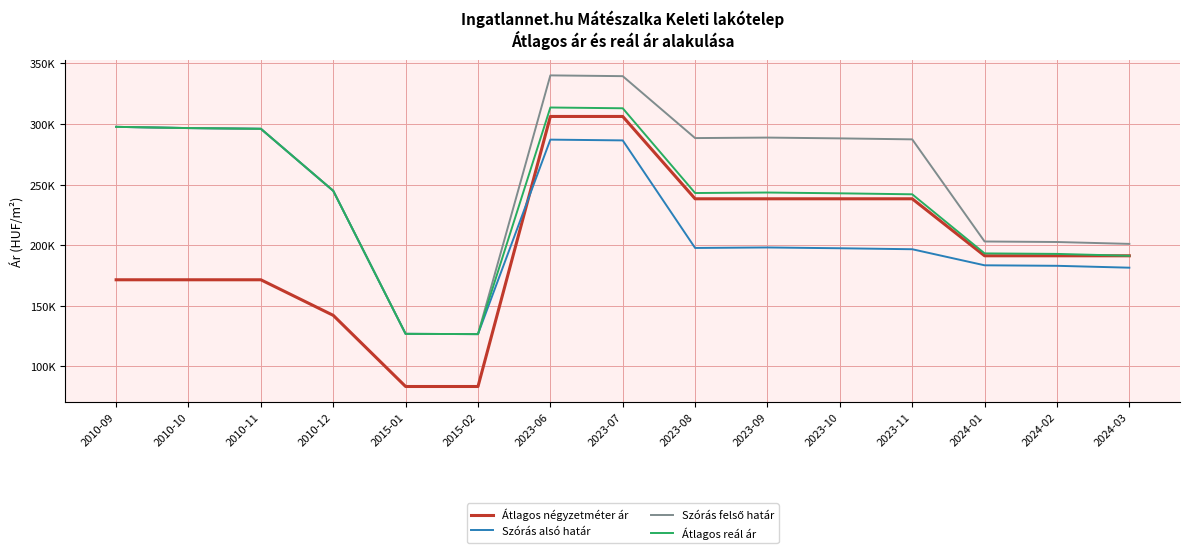

What is the greatest value displayed?

340150